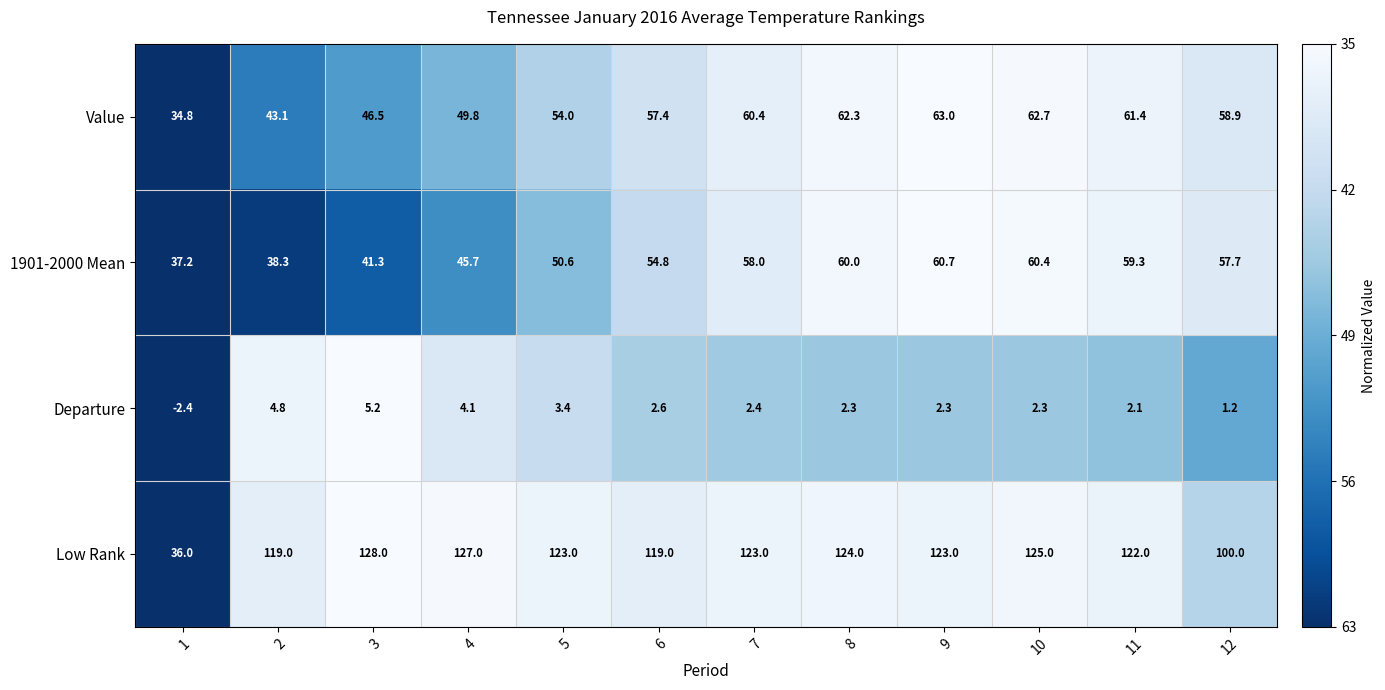

True or false: Value has a value of 61.4 at 11.

True